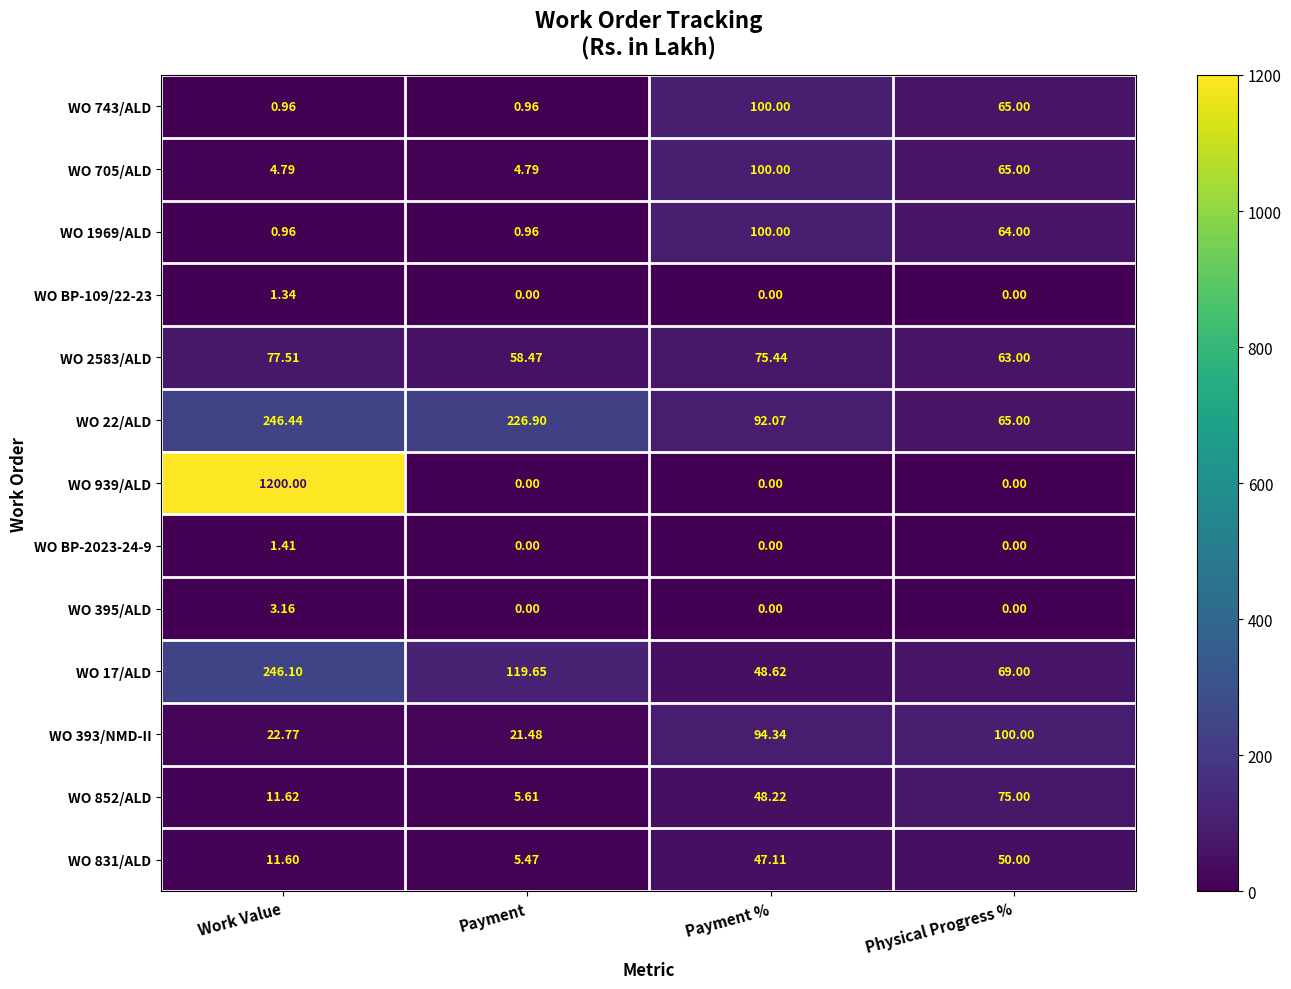

Which series has the largest total across all categories?

WO 939/ALD